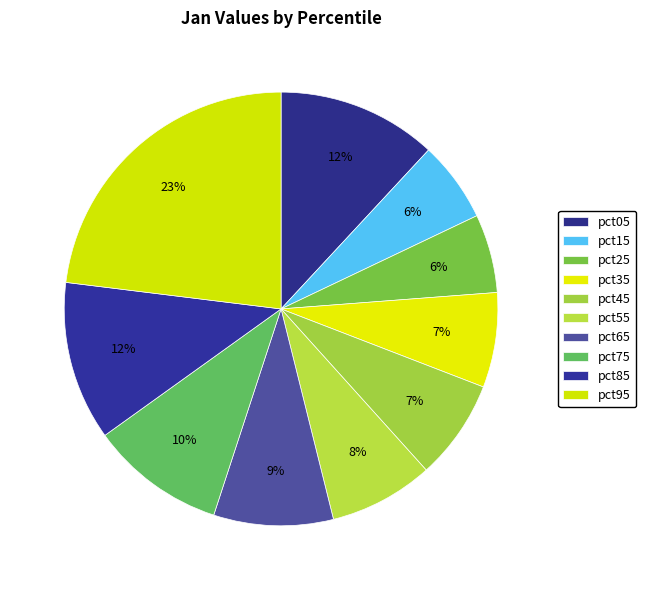

Which slice is the smallest?

pct25